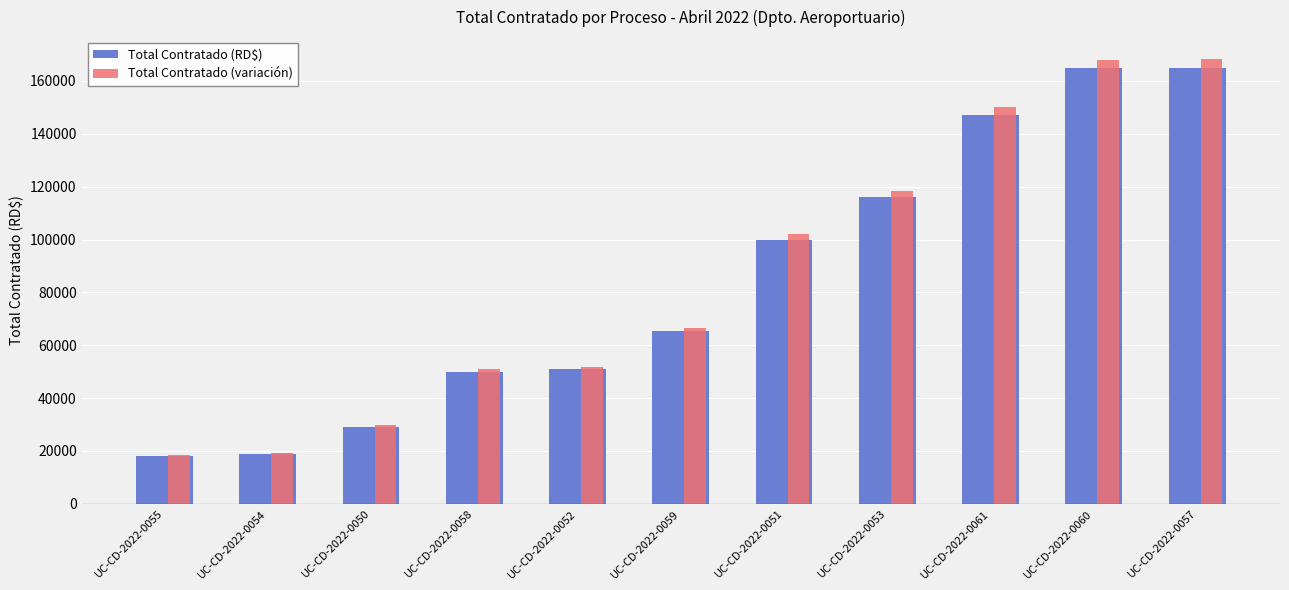

What position from the right is UC-CD-2022-0052?

7